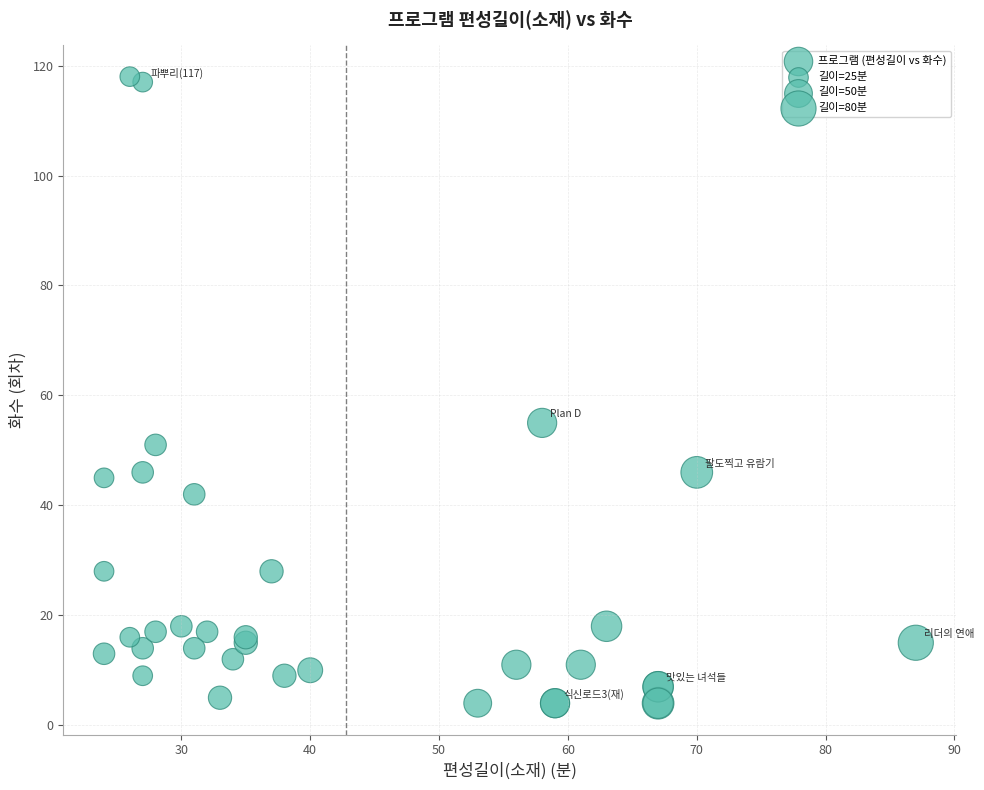

What Y value in the scatter plot is closest to 61?

55